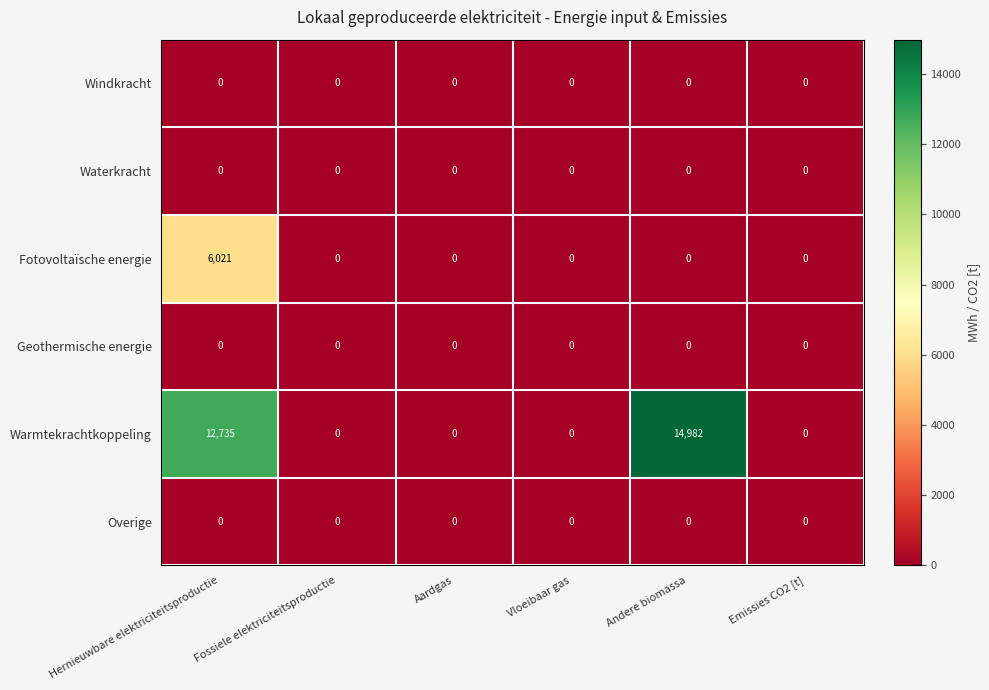

Where is Warmtekrachtkoppeling nearest to the value 7491?

Hernieuwbare elektriciteitsproductie